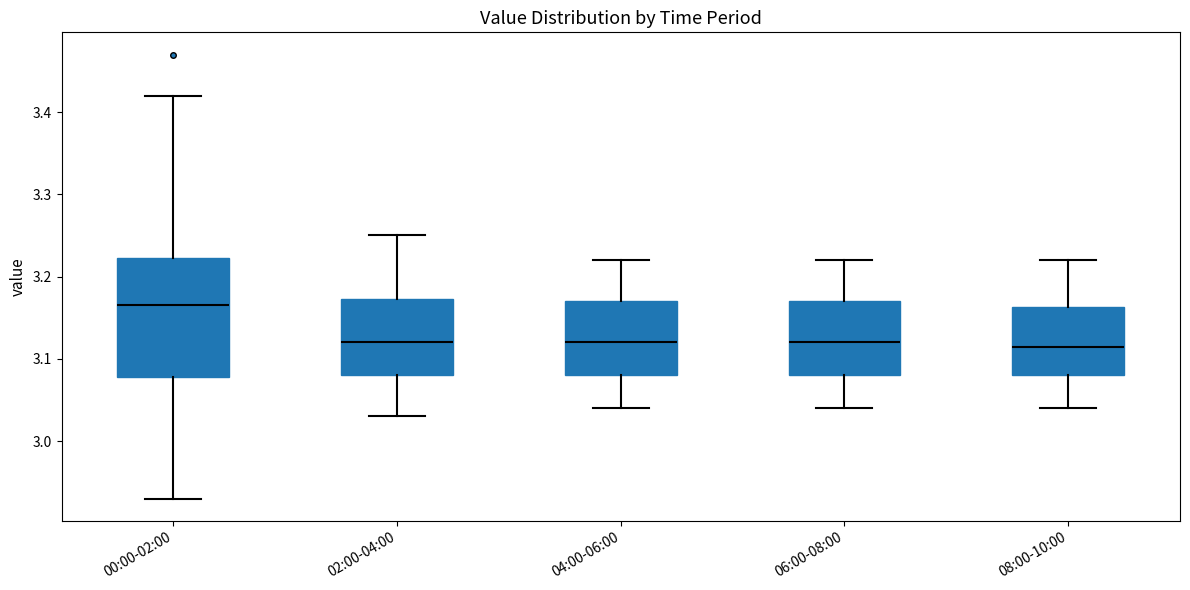

Reading left to right, read every box against the y-axis: the position of its median line, the range the box covers, and the ends of its whiskers. The values are not printed on the chart, so give them approximately, as read against the axis.

00:00-02:00: median 3.17, box 3.08 to 3.22, whiskers 2.93 to 3.42
02:00-04:00: median 3.12, box 3.08 to 3.17, whiskers 3.03 to 3.25
04:00-06:00: median 3.12, box 3.08 to 3.17, whiskers 3.04 to 3.22
06:00-08:00: median 3.12, box 3.08 to 3.17, whiskers 3.04 to 3.22
08:00-10:00: median 3.12, box 3.08 to 3.16, whiskers 3.04 to 3.22